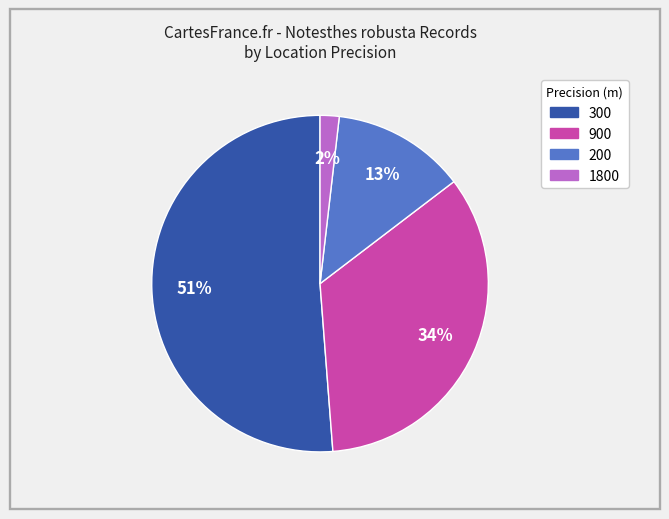

To the nearest percent, what portion does 900 represent?

34%